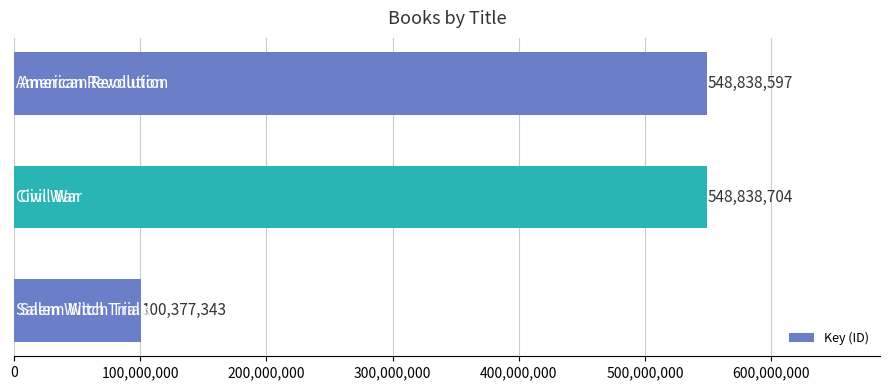

How many bars are there in total?

3